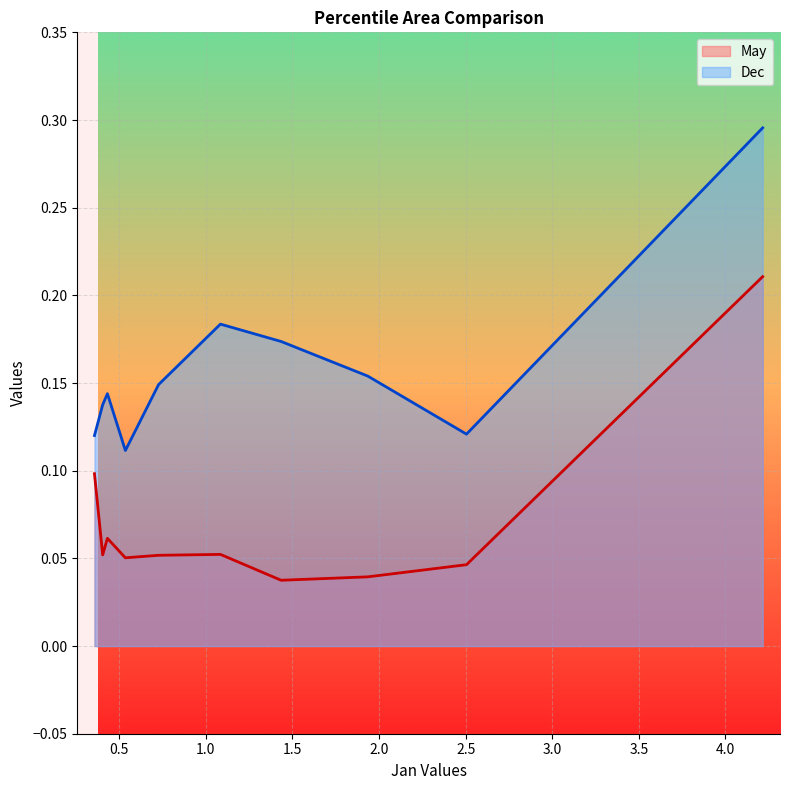

Which series has the largest total across all categories?

Dec